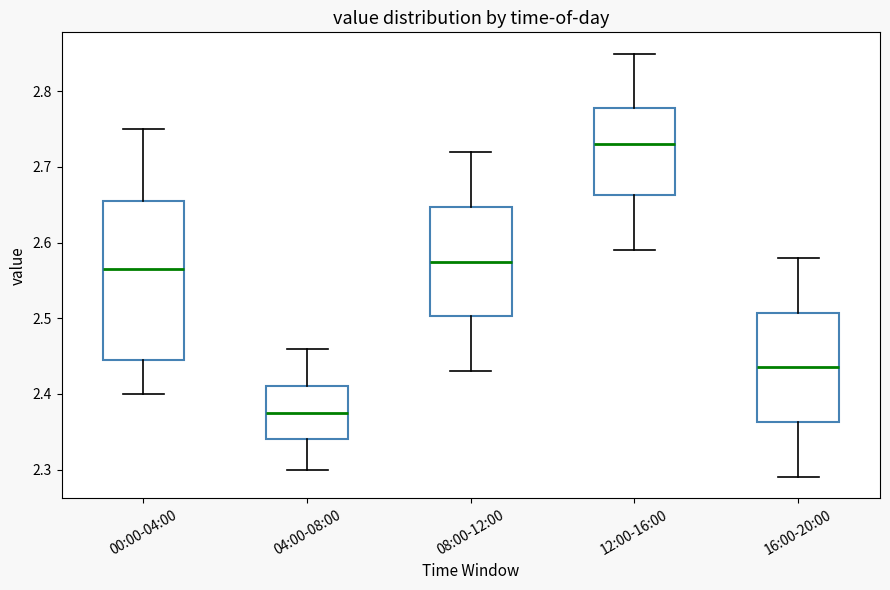

Reading left to right, read every box against the y-axis: the position of its median line, the range the box covers, and the ends of its whiskers. The values are not printed on the chart, so give them approximately, as read against the axis.

00:00-04:00: median 2.57, box 2.45 to 2.66, whiskers 2.40 to 2.75
04:00-08:00: median 2.38, box 2.34 to 2.41, whiskers 2.30 to 2.46
08:00-12:00: median 2.58, box 2.50 to 2.65, whiskers 2.43 to 2.72
12:00-16:00: median 2.73, box 2.66 to 2.78, whiskers 2.59 to 2.85
16:00-20:00: median 2.44, box 2.36 to 2.51, whiskers 2.29 to 2.58